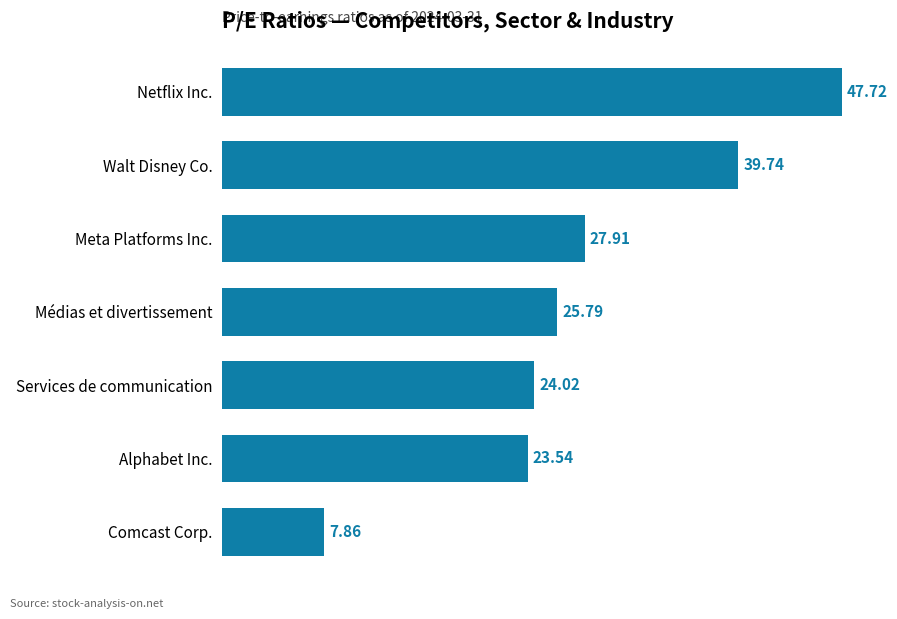

What is the sum of all values?

196.6